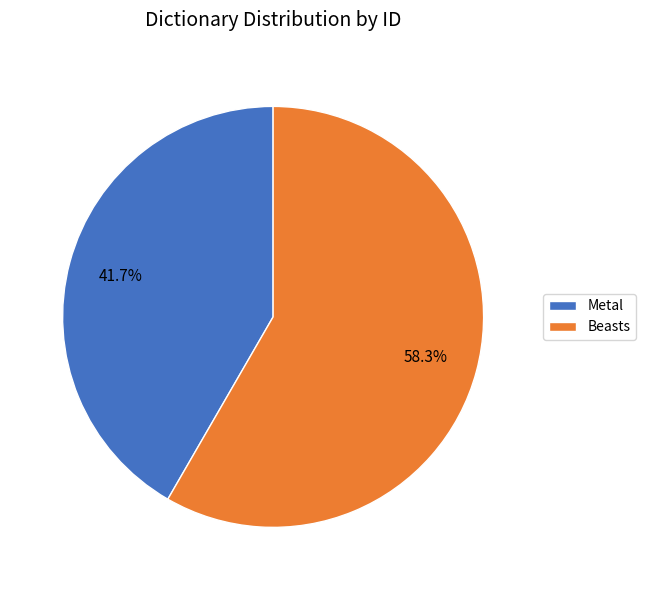

What percentage is the Metal slice, to the nearest percent?

42%